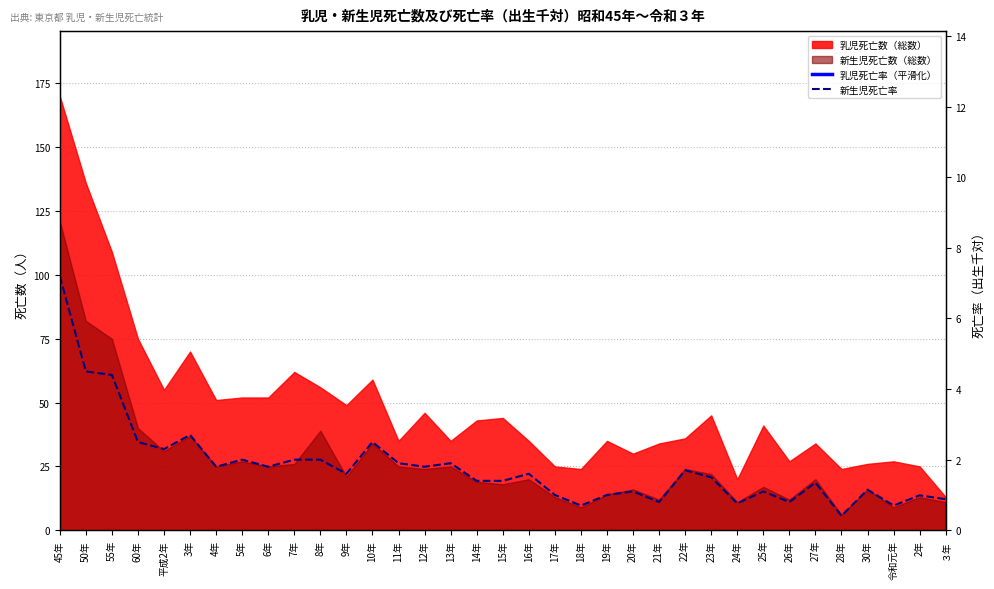

True or false: 乳児死亡率（平滑化） and 新生児死亡率 intersect in this chart.

False